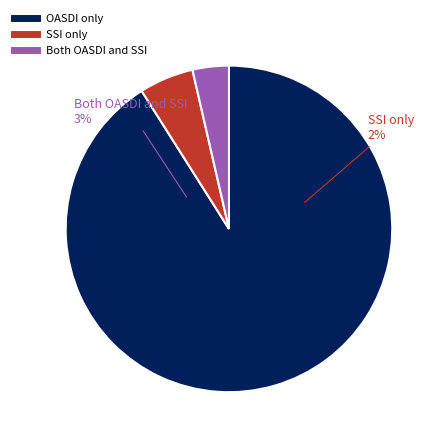

Combined, do 02 and 42 account for over 50%?

No